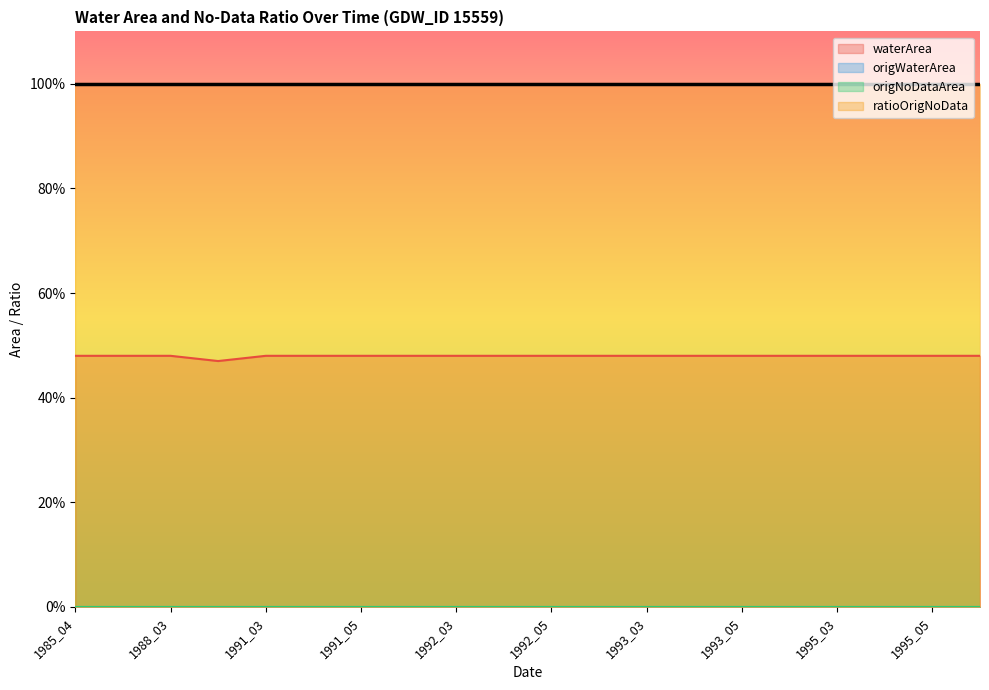

List the labels in order of origNoDataArea value, largest first.

1985_04, 1985_05, 1988_03, 1989_05, 1991_03, 1991_04, 1991_05, 1991_09, 1992_03, 1992_04, 1992_05, 1992_09, 1993_03, 1993_04, 1993_05, 1993_09, 1995_03, 1995_04, 1995_05, 1995_09